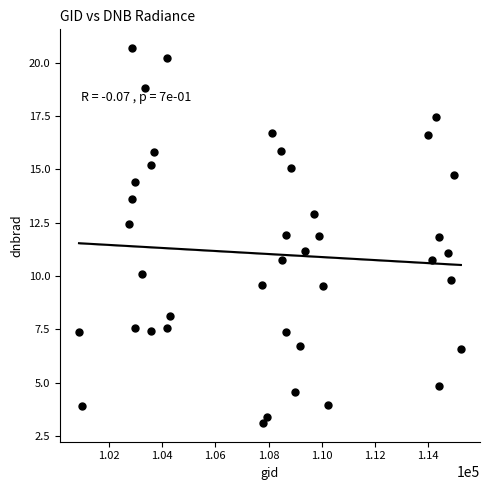

What is the range of Y values (max minus min)?

17.6